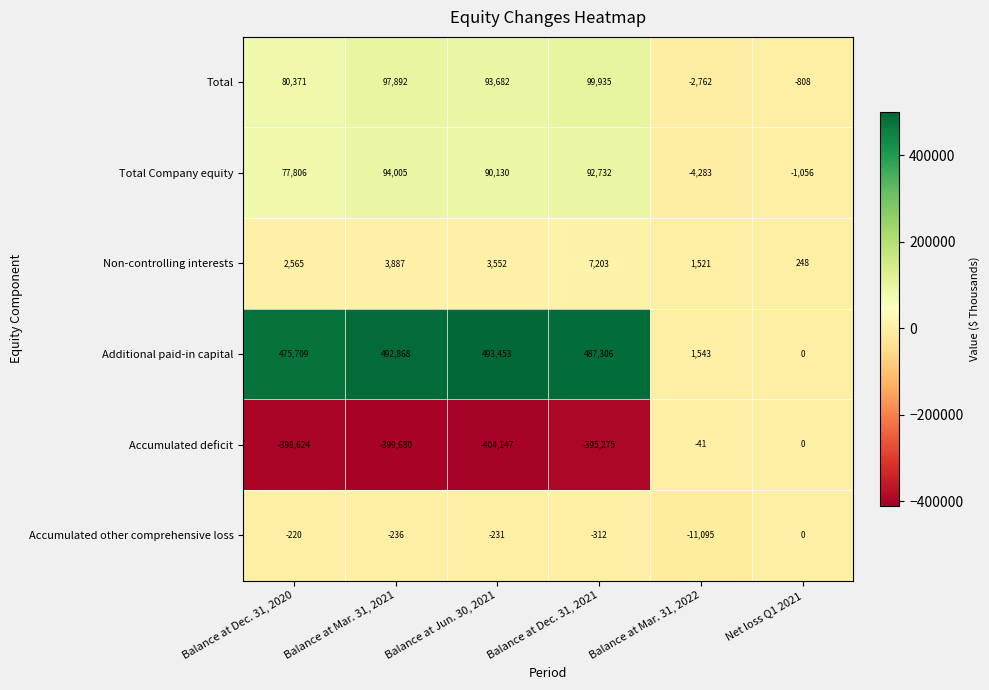

At which category is the sum across all series the highest?

Balance at Dec. 31, 2021